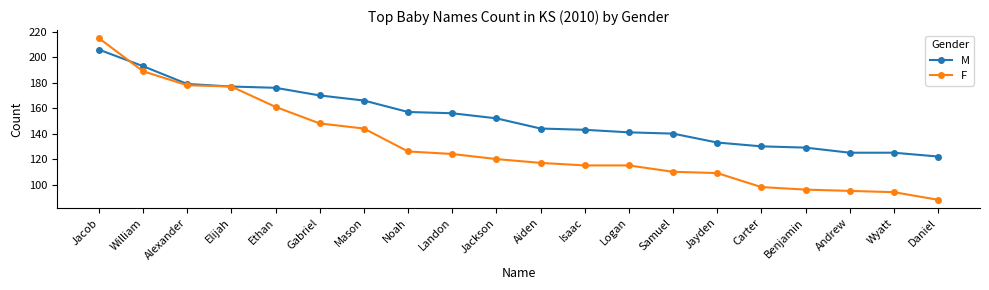

What position from the left is William?

2